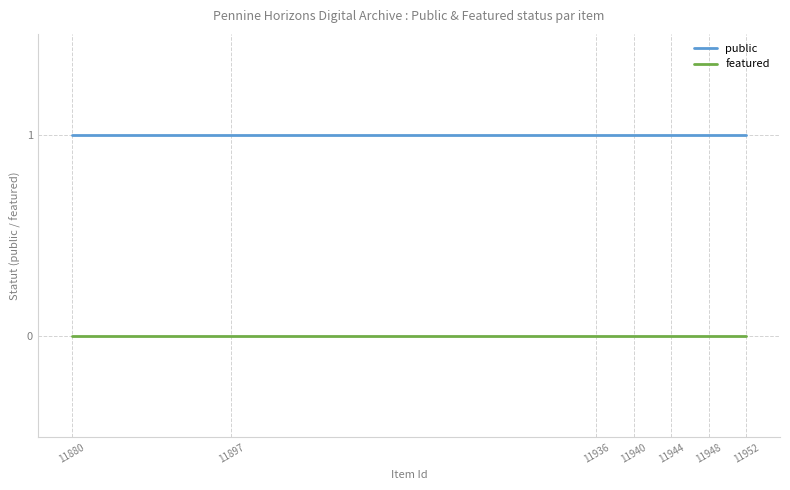

True or false: public and featured intersect in this chart.

False